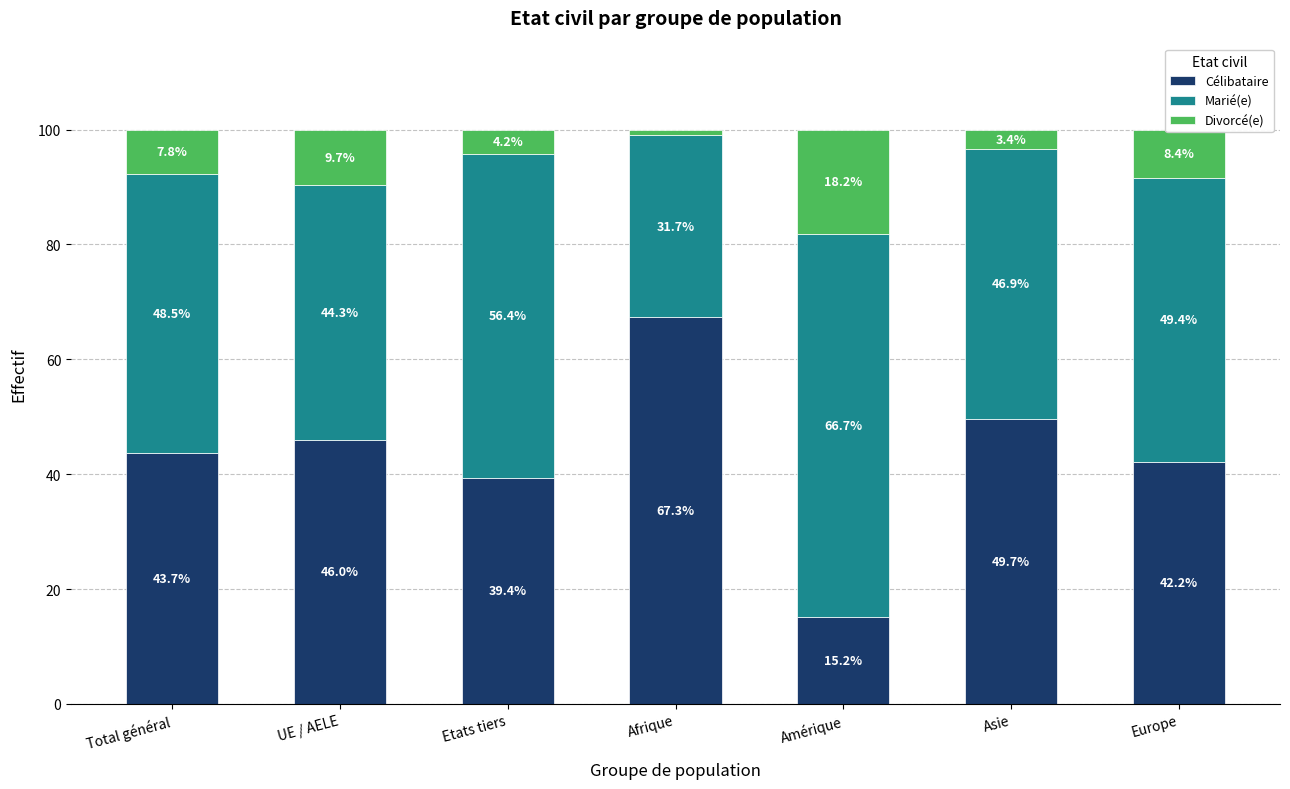

What are all the series names shown in the legend?

Célibataire, Marié(e), Divorcé(e)